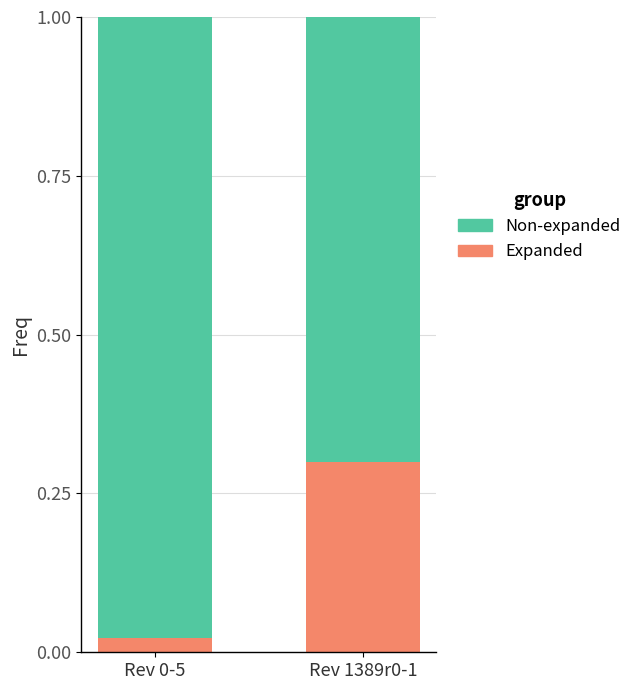

What is the maximum value for Expanded?

0.3